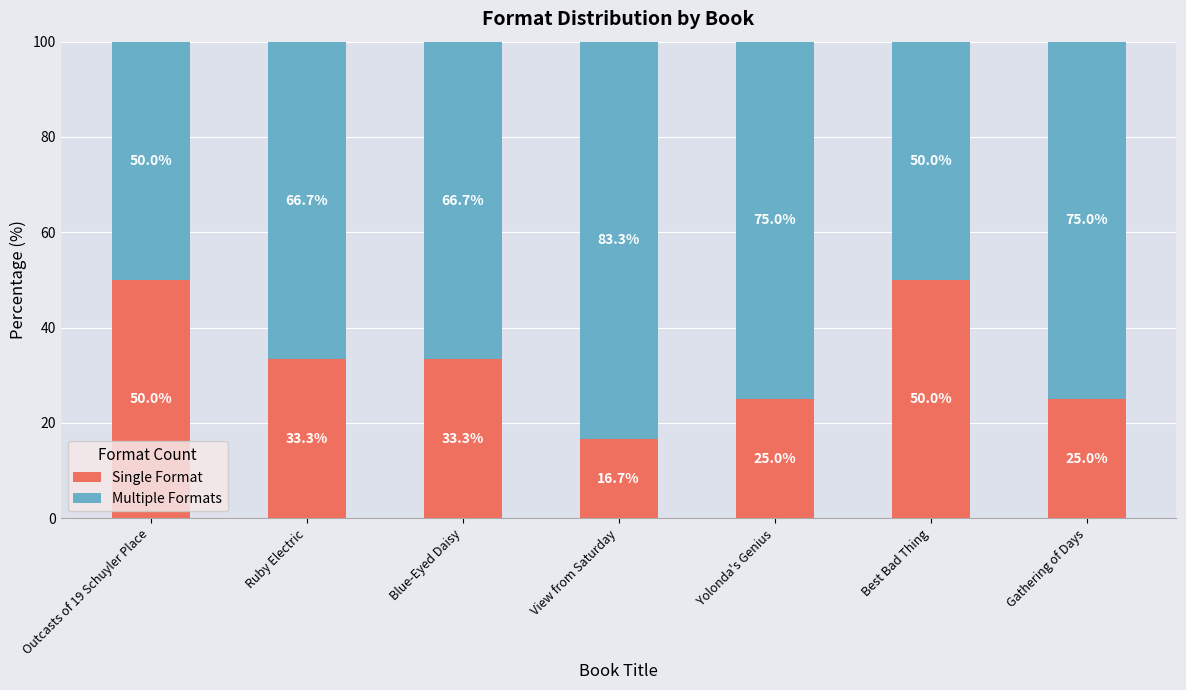

Is it true that Single Format equals 33.3 at Ruby Electric?

True